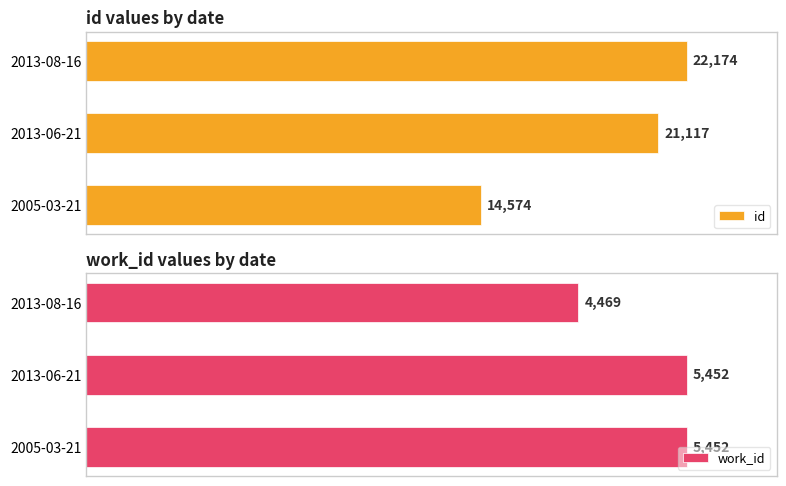

What is the highest value of the id series?

22174